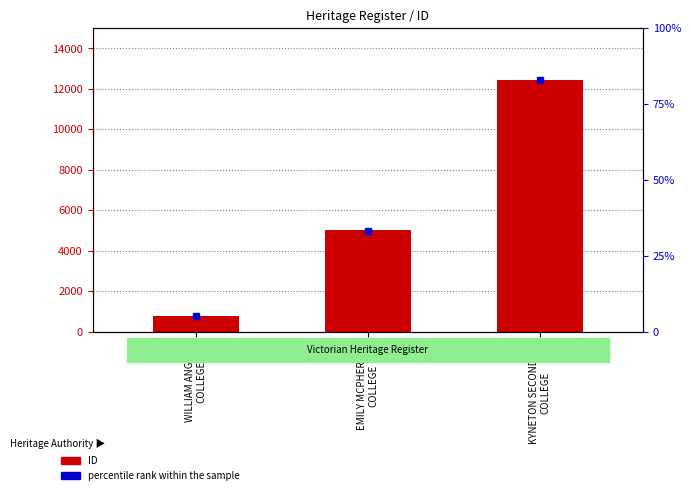

Rank the series by their average value, from lowest to highest.

percentile rank within the sample, ID